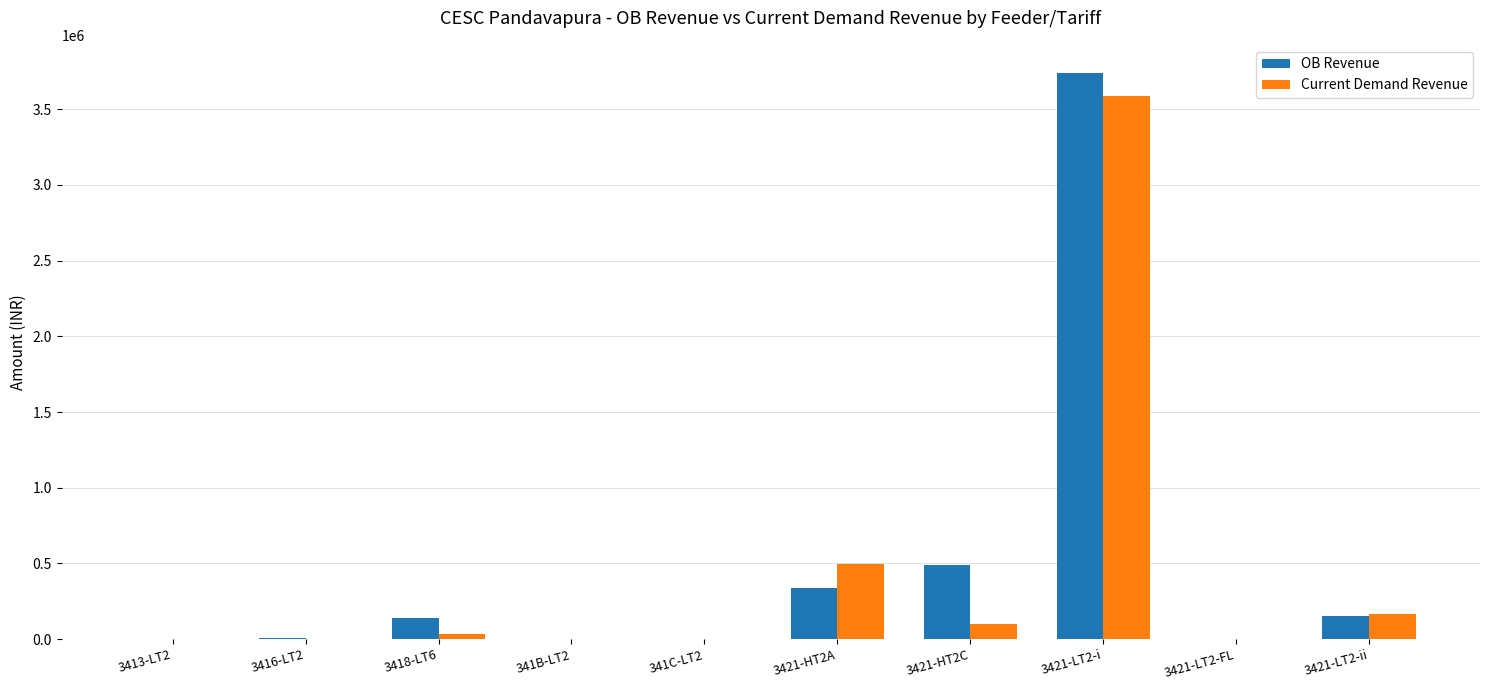

What is the maximum value for Current Demand Revenue?

3586290.2